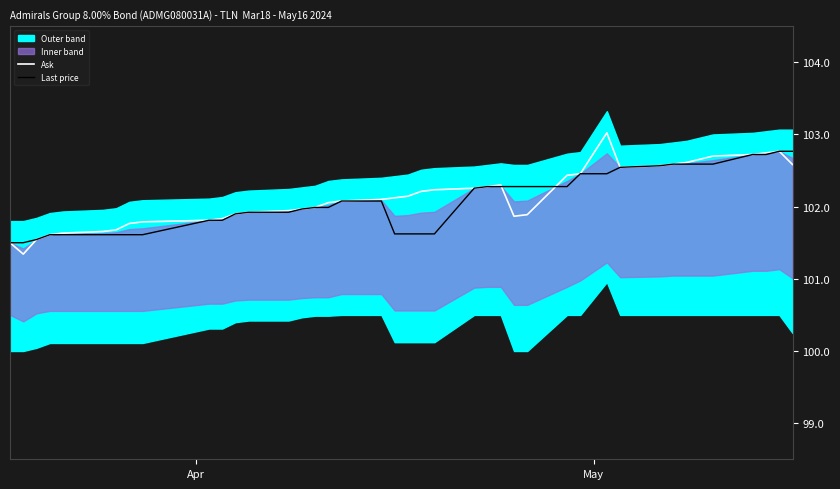

What is the highest value of the Ask series?

103.0